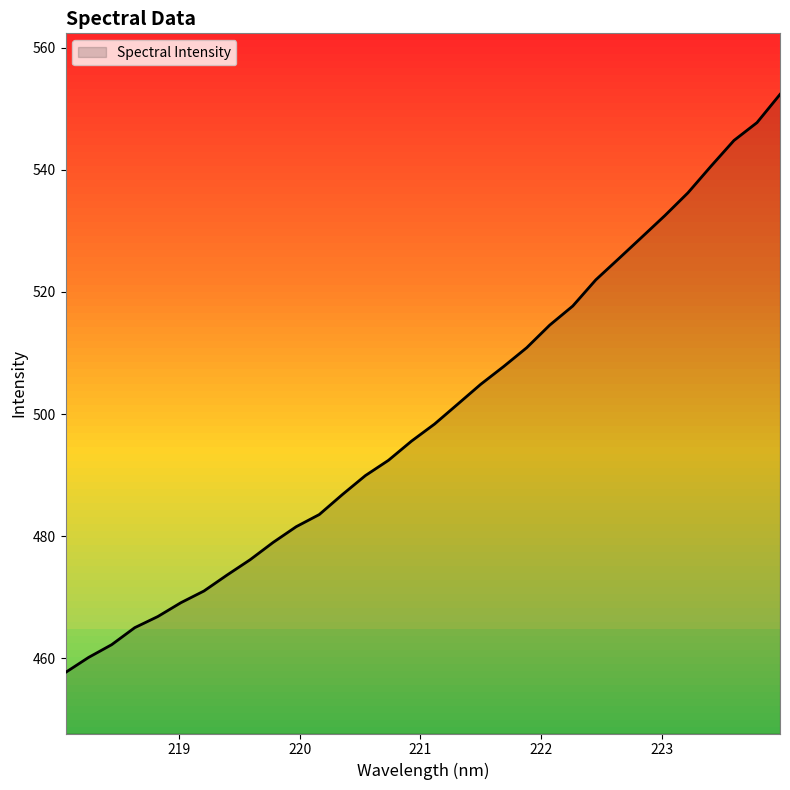

How many lines are shown in the chart?

1